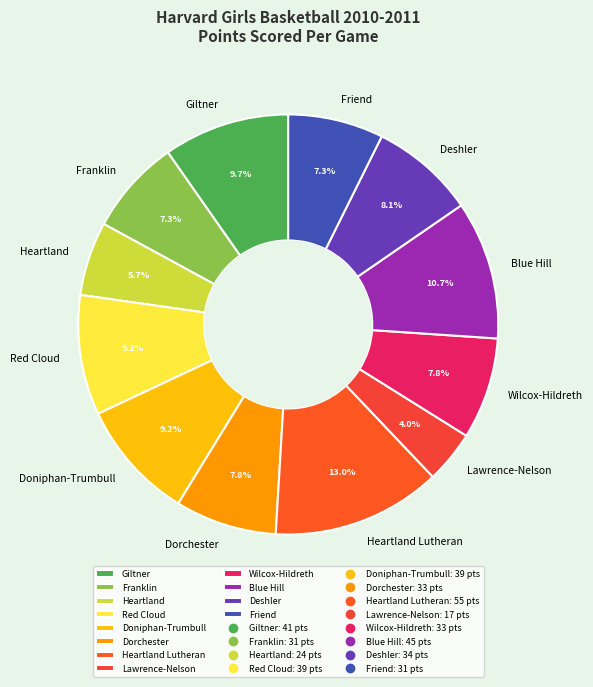

What portion of the pie excludes Heartland Lutheran?

87.0%